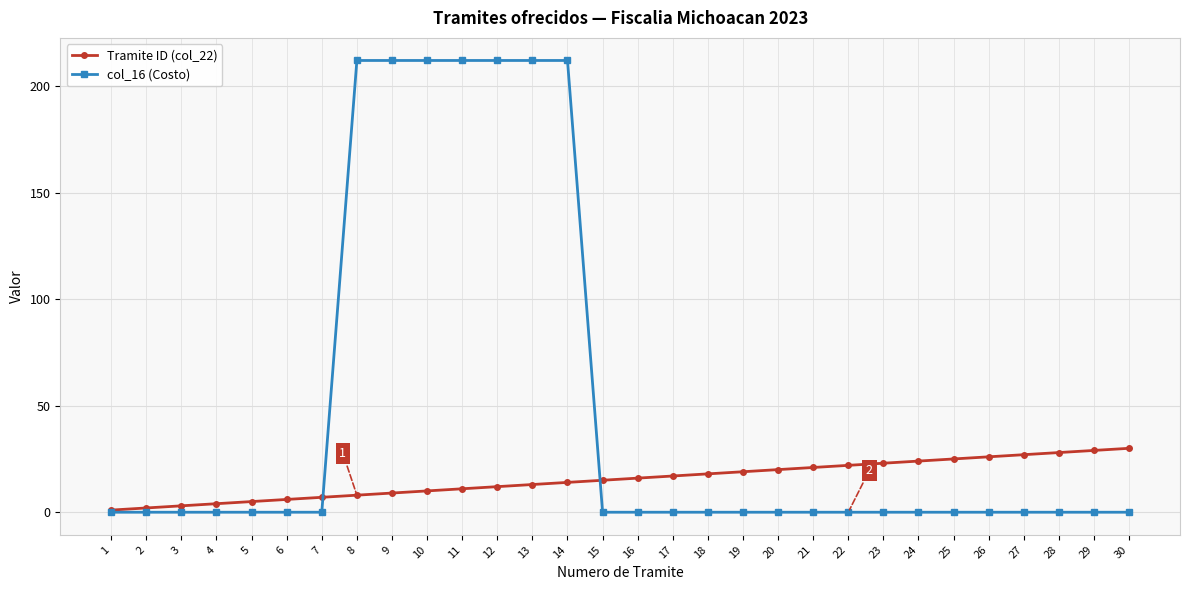

The col_16 (Costo) series shows 132 at 30. True or false?

False